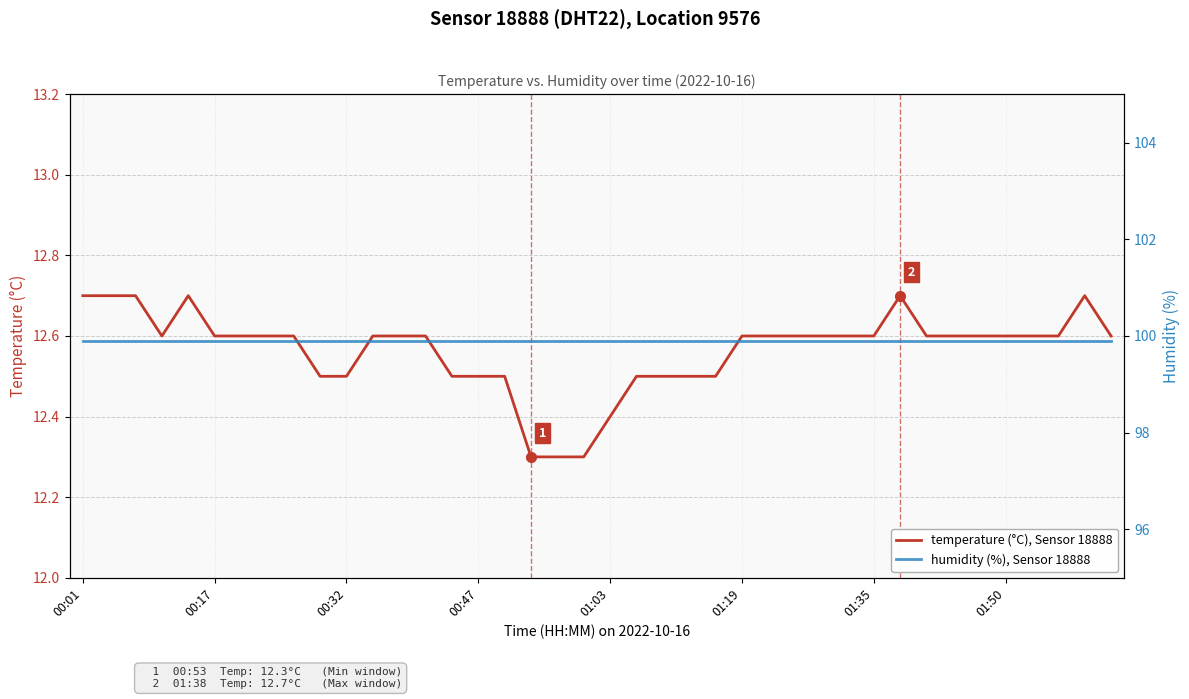

Which series has the largest total across all categories?

humidity (%), Sensor 18888